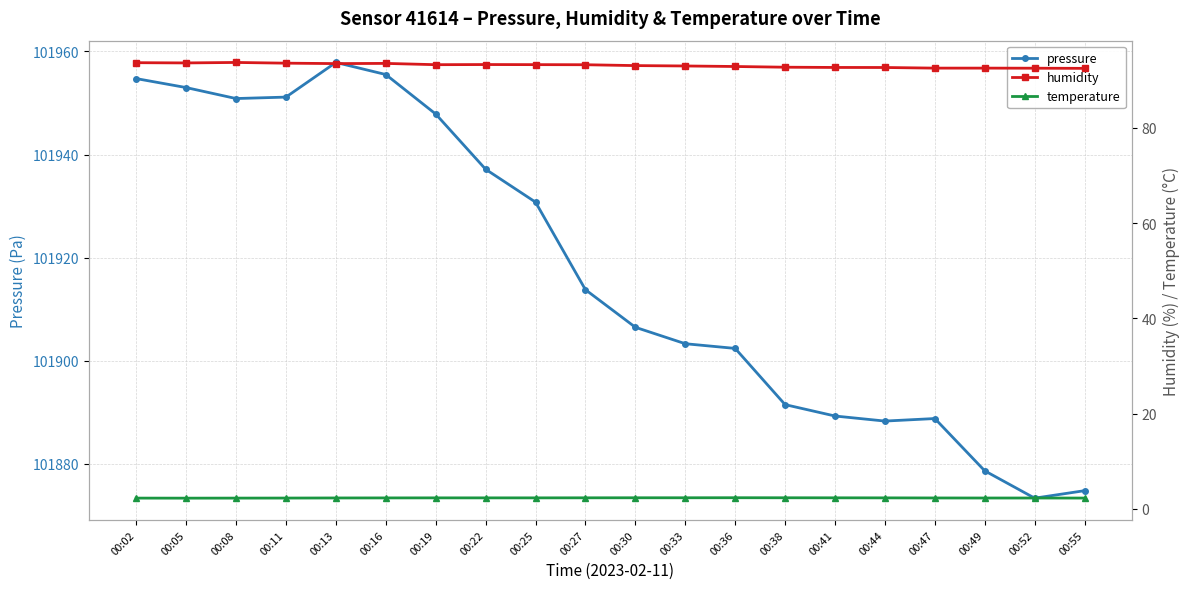

Between 00:52 and 00:11, which is larger?

00:11